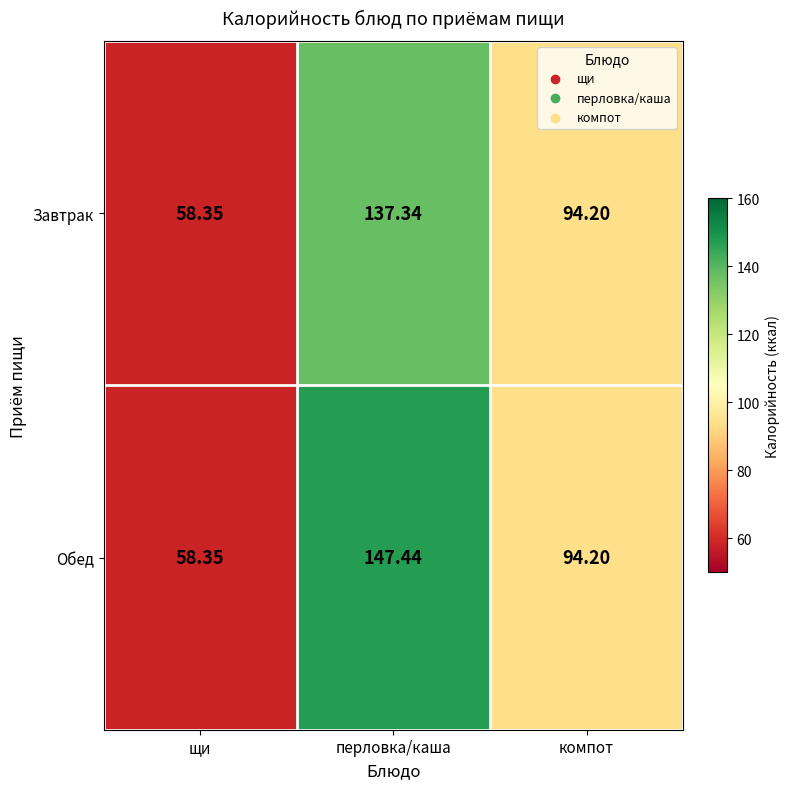

At which category is the sum across all series the highest?

перловка/каша